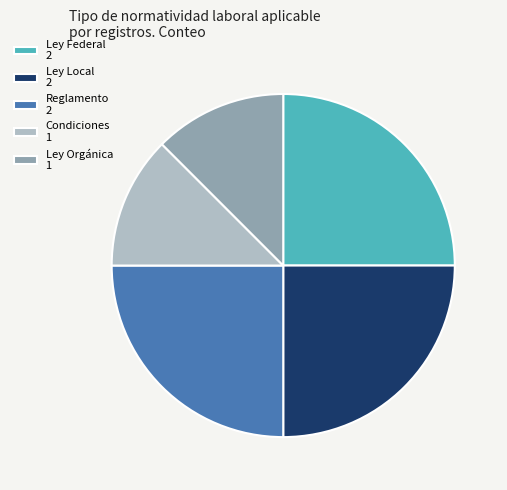

Does any single category account for the majority?

No